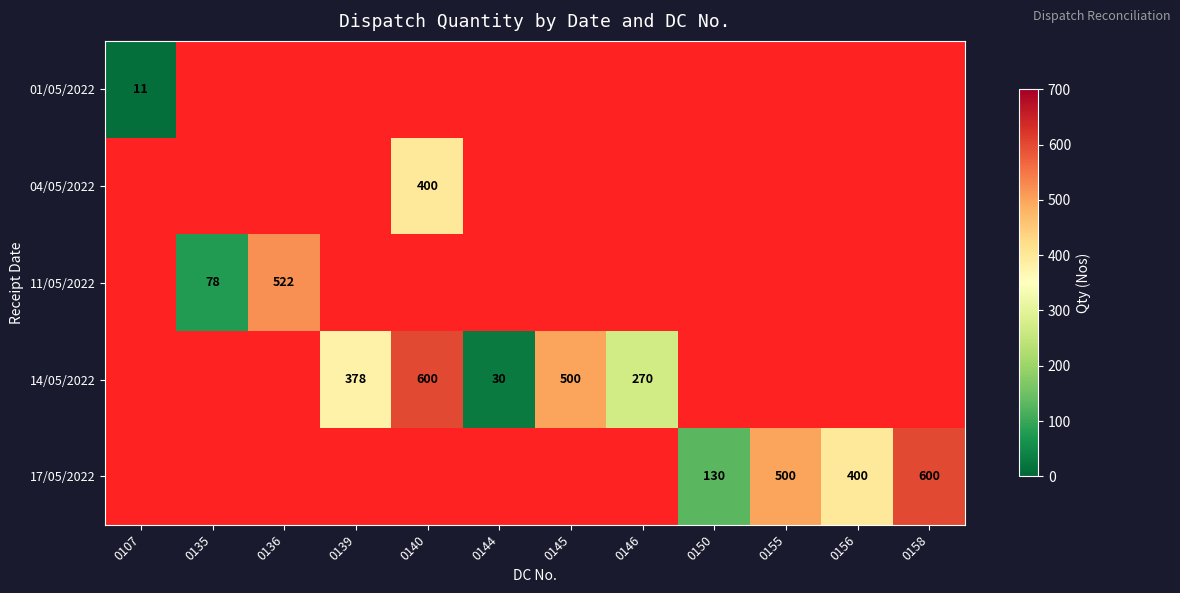

How many data points does each series have?

12